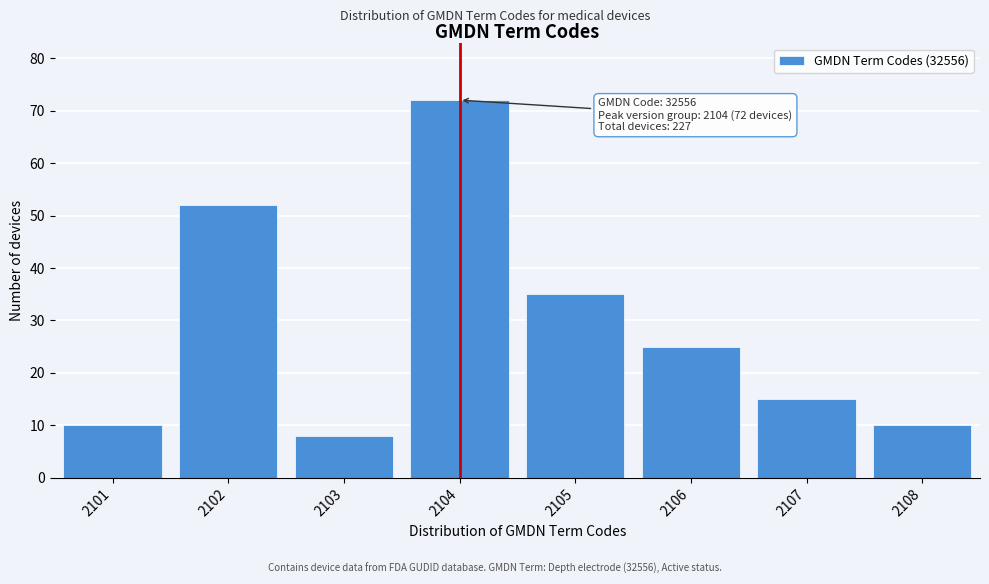

Reading left to right, extract all data points from this chart.

2101=10	2102=52	2103=8	2104=72	2105=35	2106=25	2107=15	2108=10